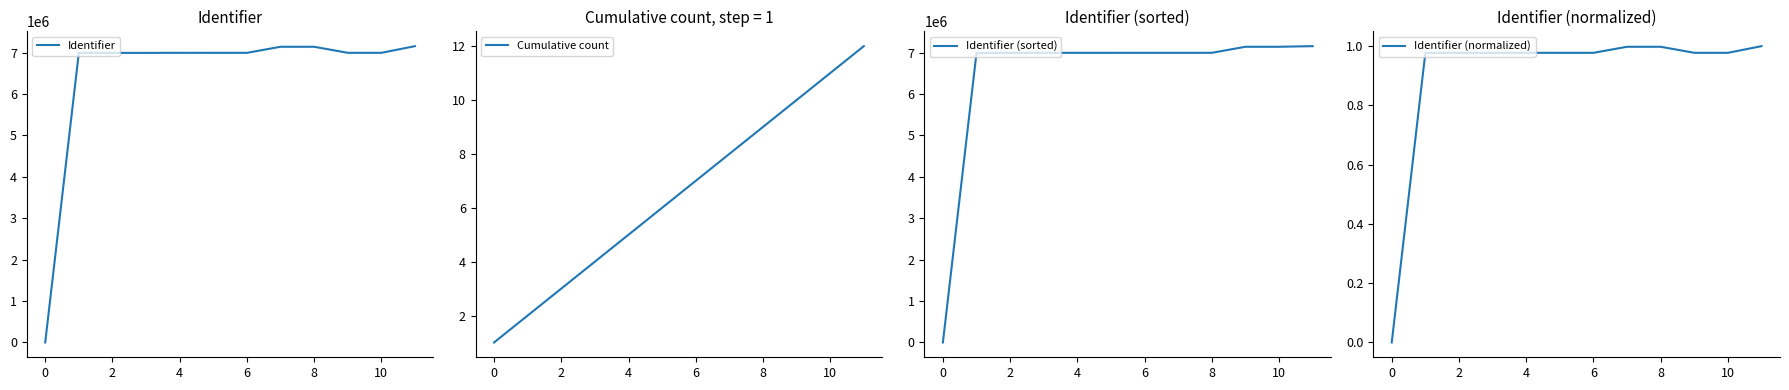

Is it true that Identifier equals 0 at 0?

True